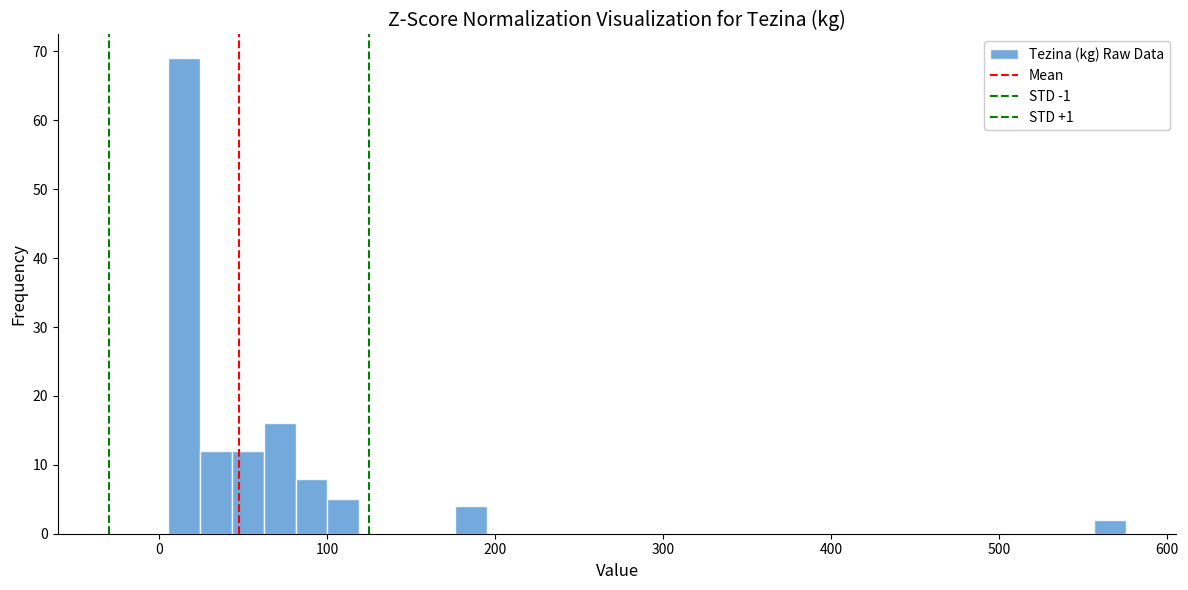

Read against the x-axis, roughly where is the centre of the tallest bar?

10